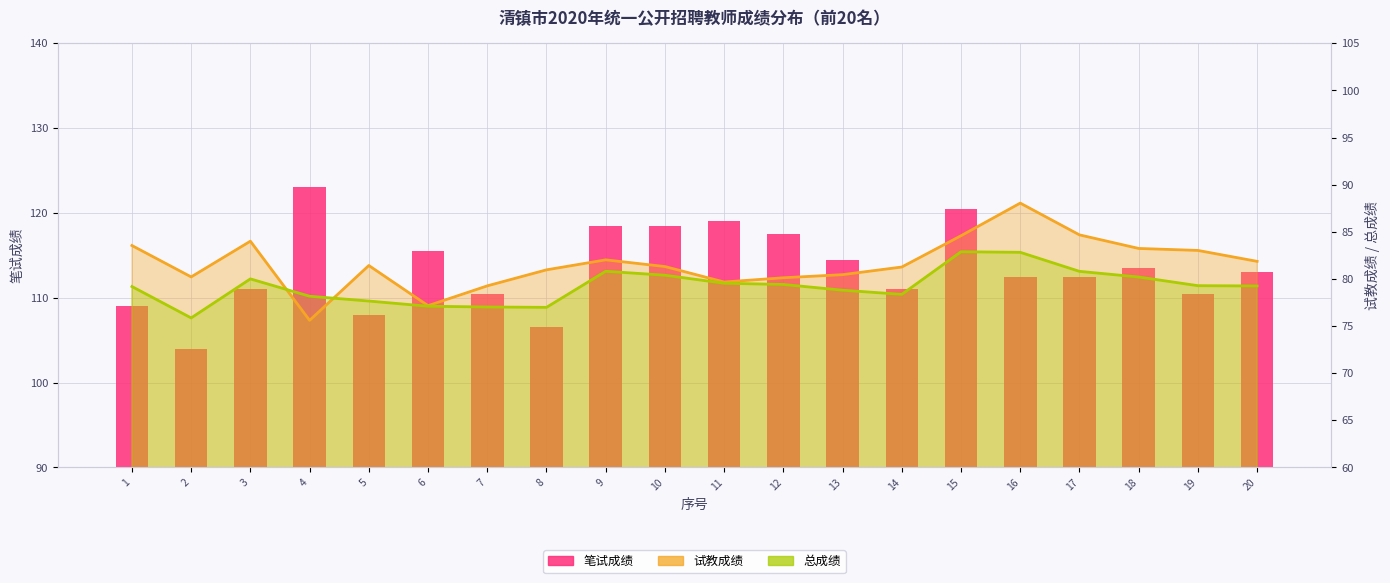

Where does the data first go above 113?

4